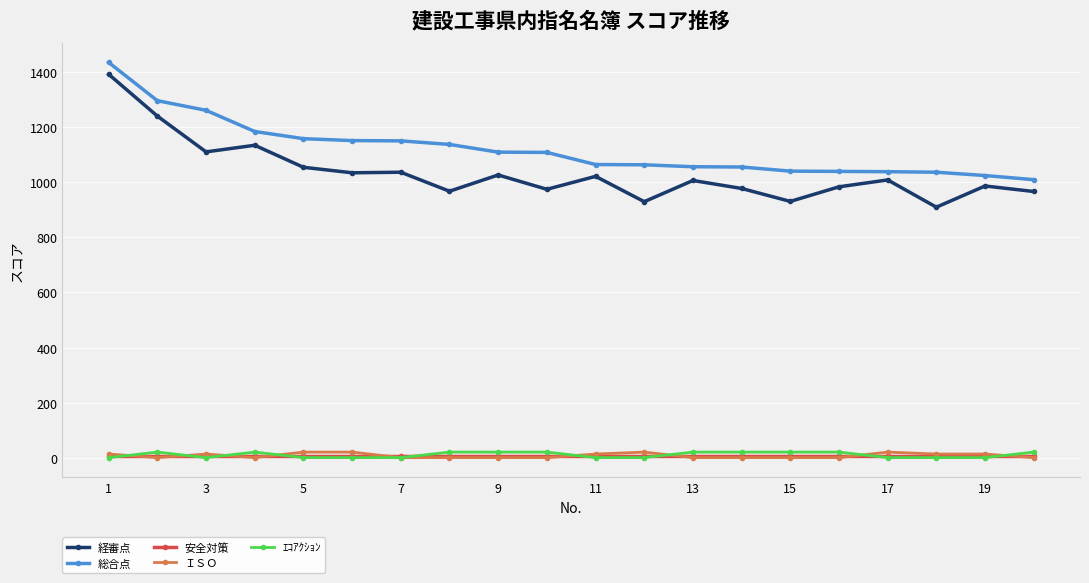

Which series has the largest total across all categories?

総合点